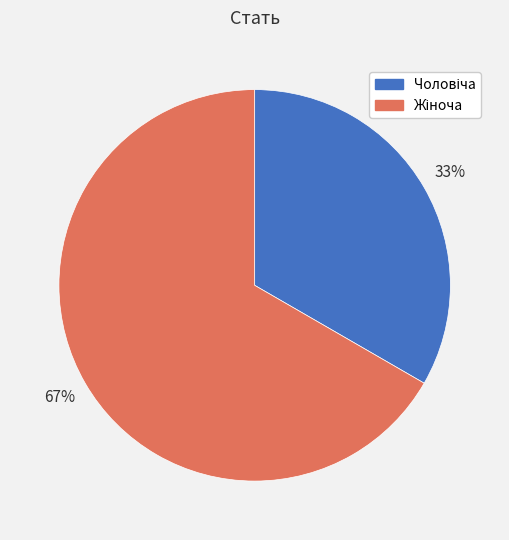

To the nearest percent, what is the average slice percentage?

50%